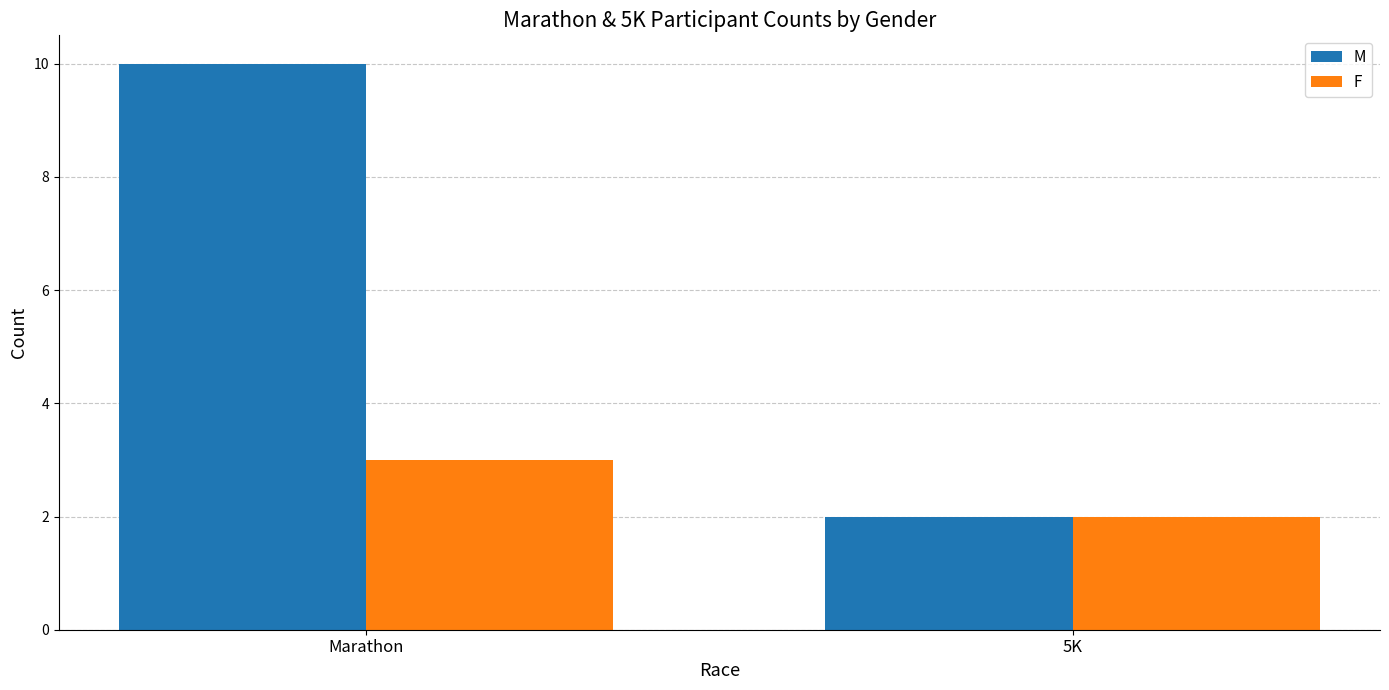

What is the sum of all F values?

5